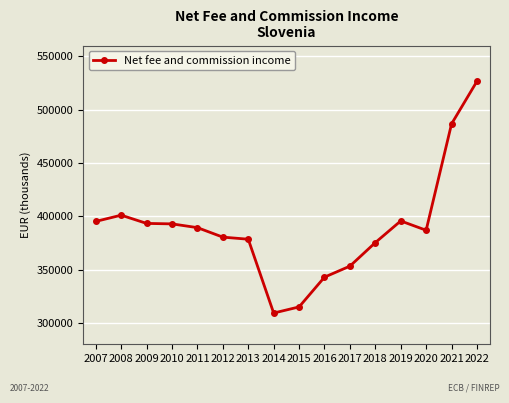

The value at 2020 is 386875. True or false?

True